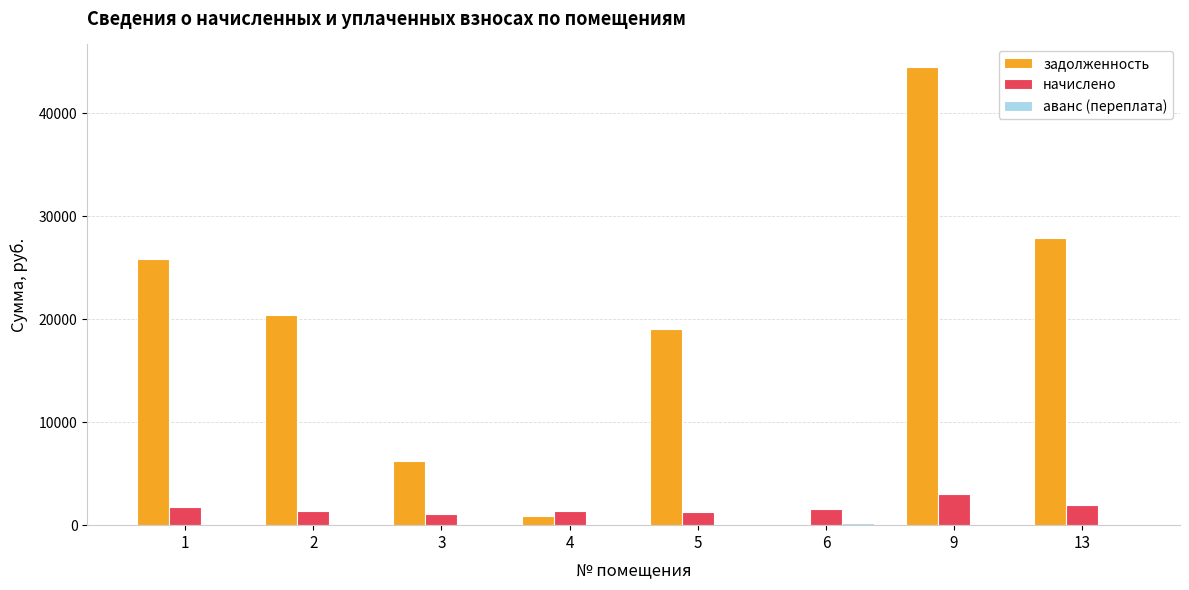

The value of начислено at 13 is 1914.5. True or false?

True